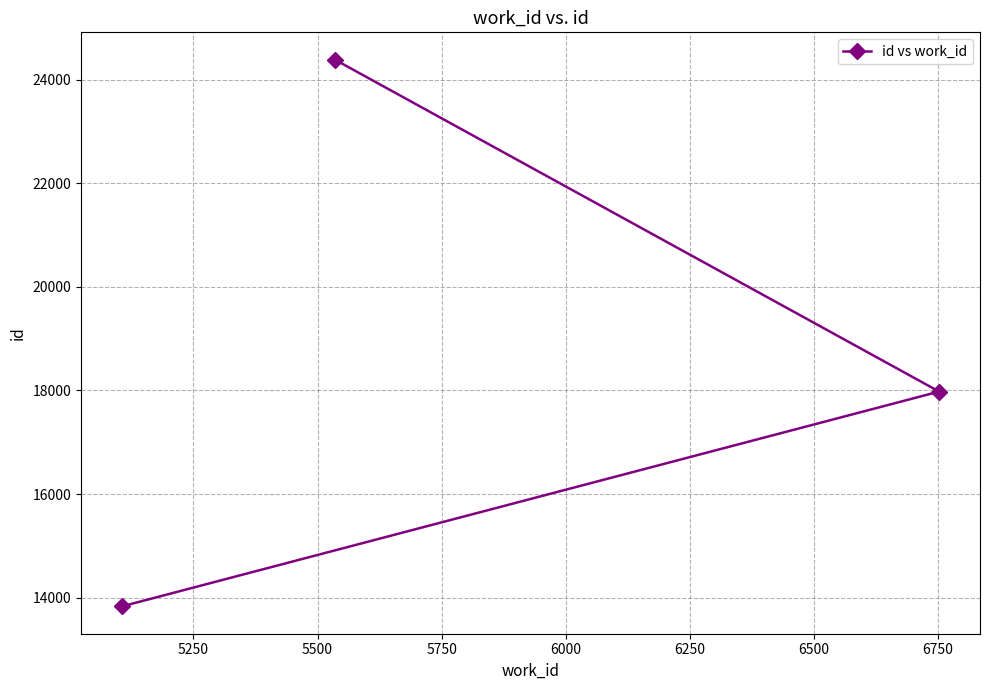

What is the value of the 1st point from the left?

13833